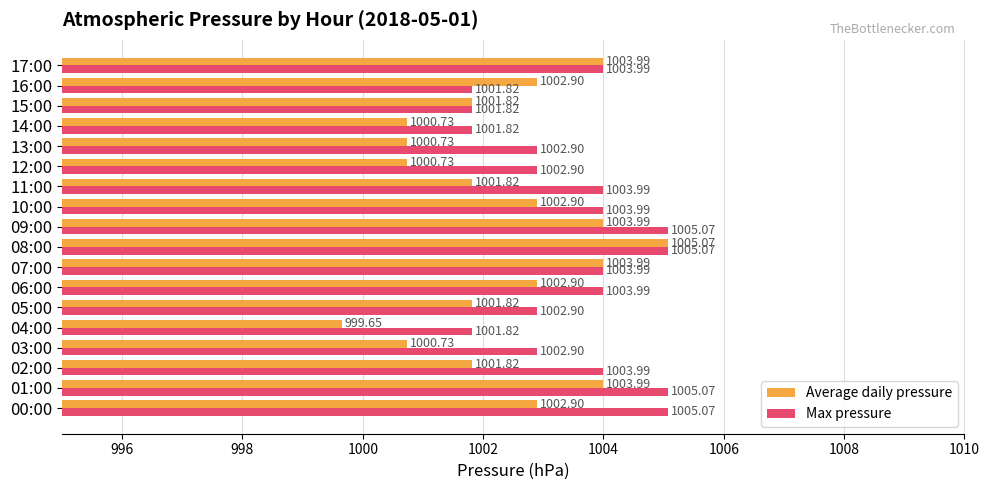

Rank the series at 06:00 from lowest to highest value.

Average daily pressure, Max pressure